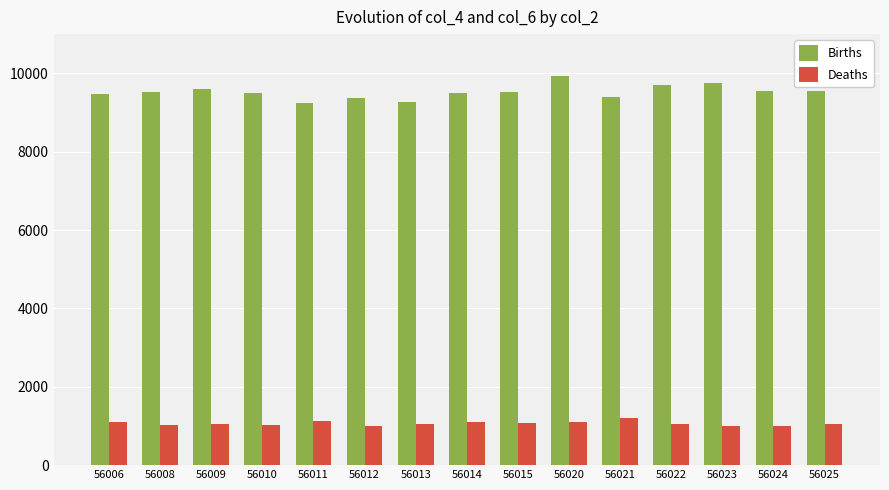

How many bars are there in total?

30